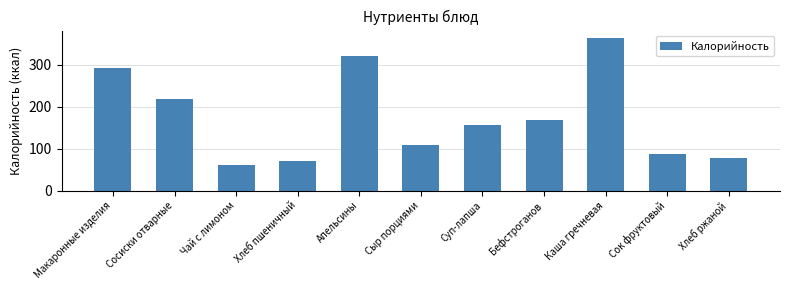

What is the sum of the values at Чай с лимоном and Хлеб пшеничный?

131.0